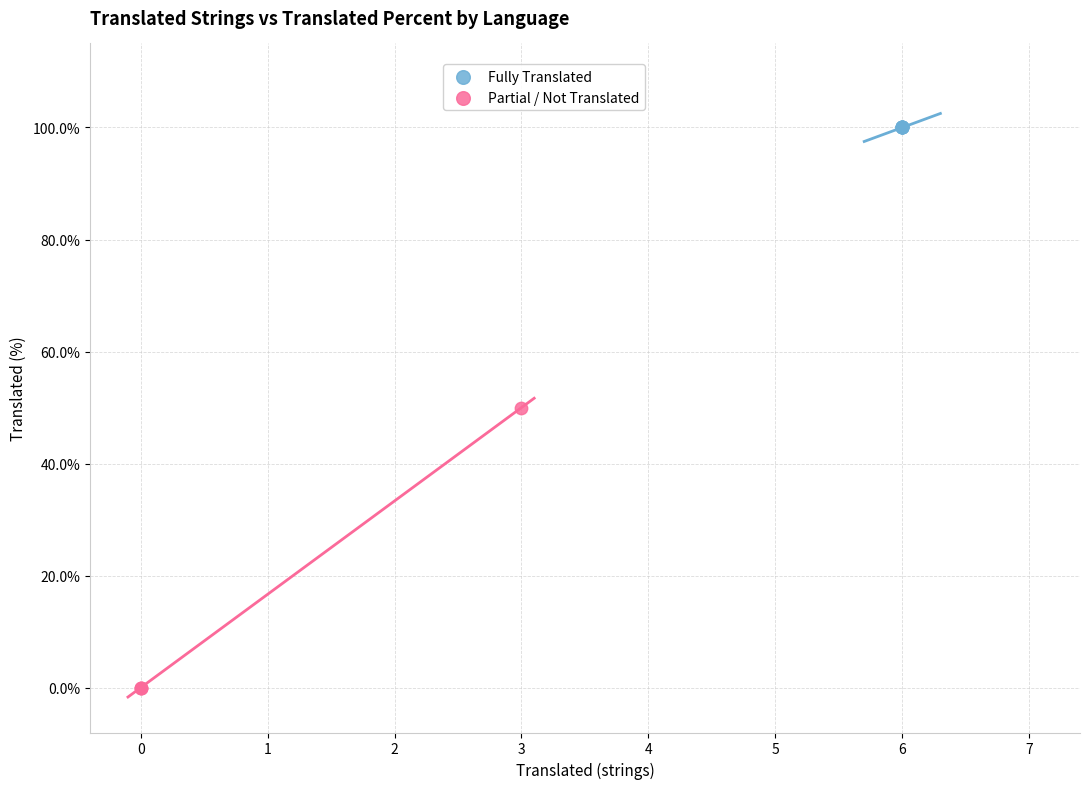

What are all the series names shown in the legend?

Fully Translated, Partial / Not Translated